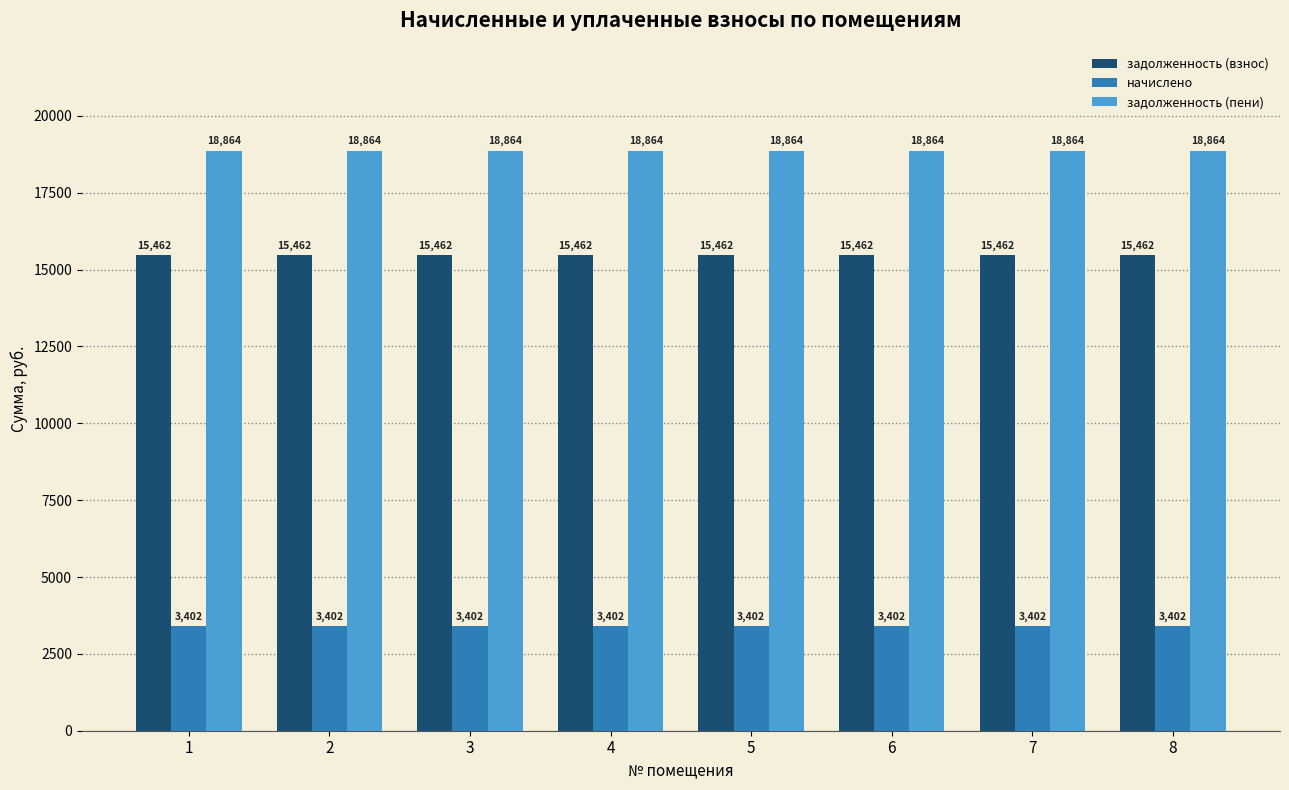

What is the sum of all задолженность (взнос) values?

123696